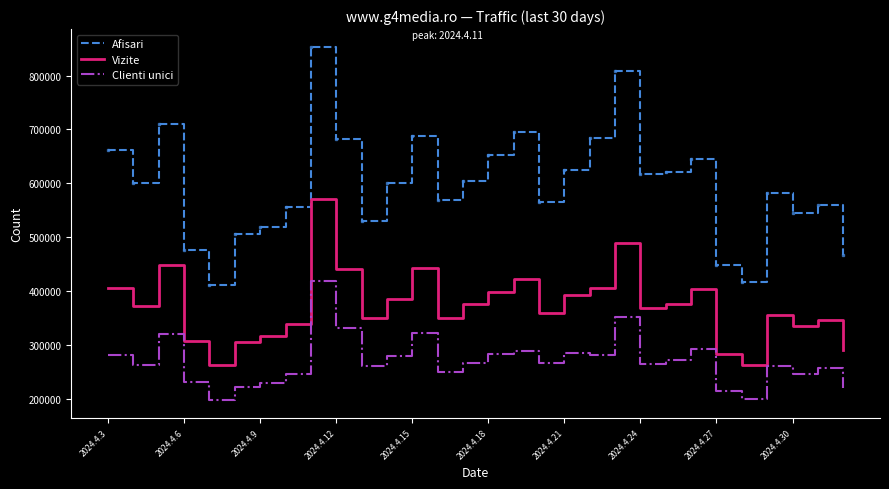

List the series in order of their peak value, lowest first.

Clienti unici, Vizite, Afisari